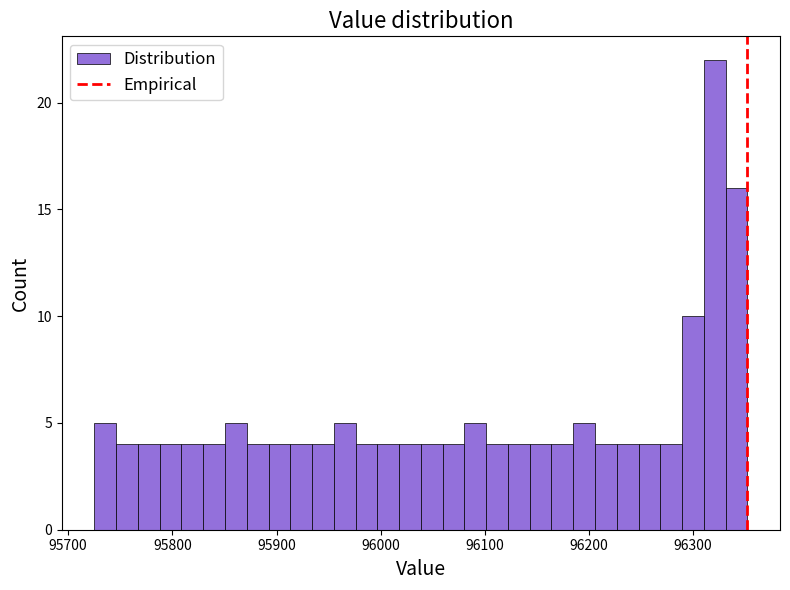

Around what value on the x-axis is the tallest bar? Give the approximate position of its centre, as read against the axis.

96320